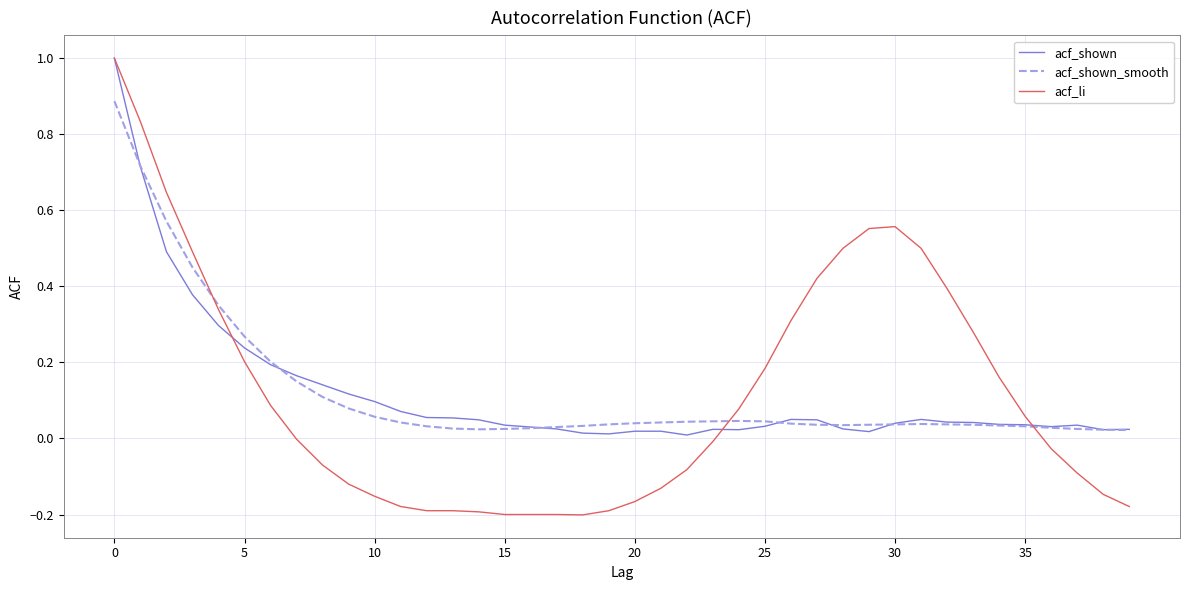

Which series has the largest range (max minus min)?

acf_li